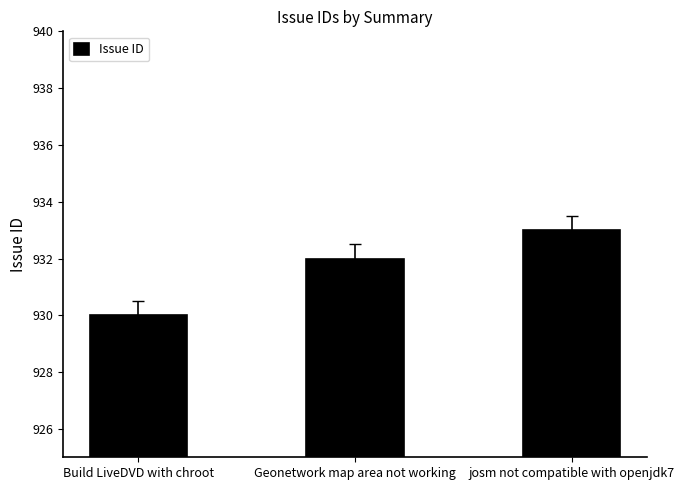

The value at josm not compatible with openjdk7 is 933. True or false?

True